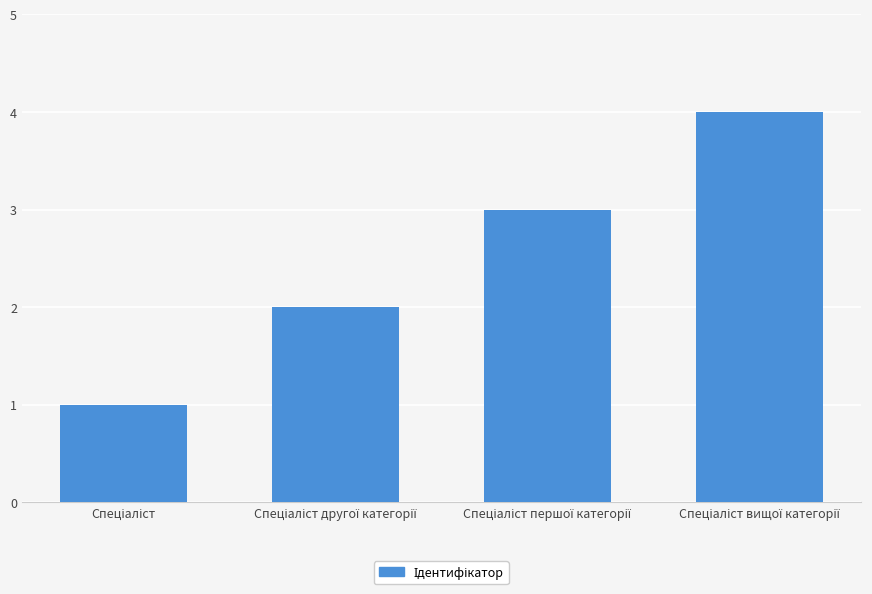

What is the sum of all values?

10